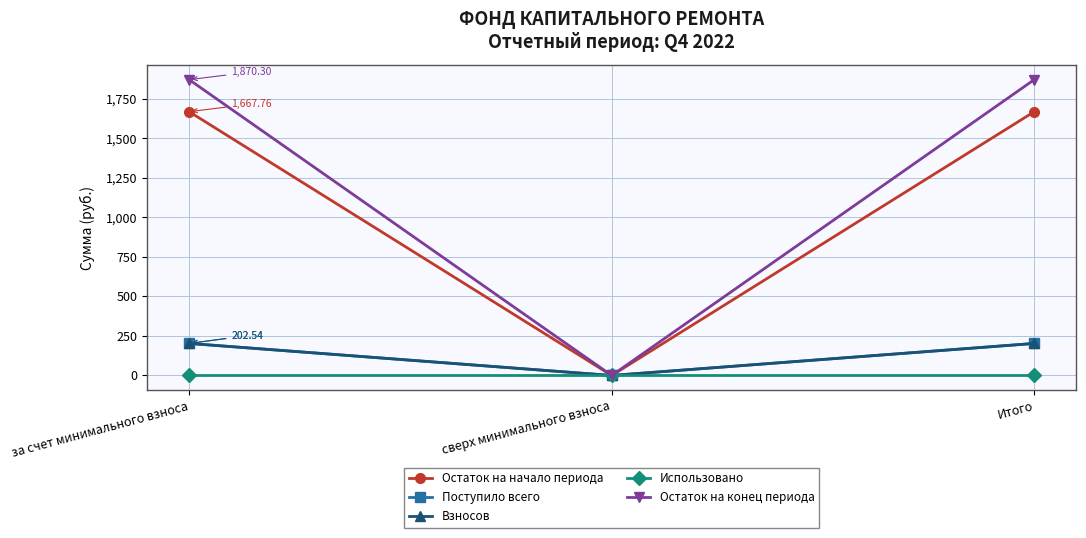

True or false: Взносов has a value of 202.5 at Итого.

True